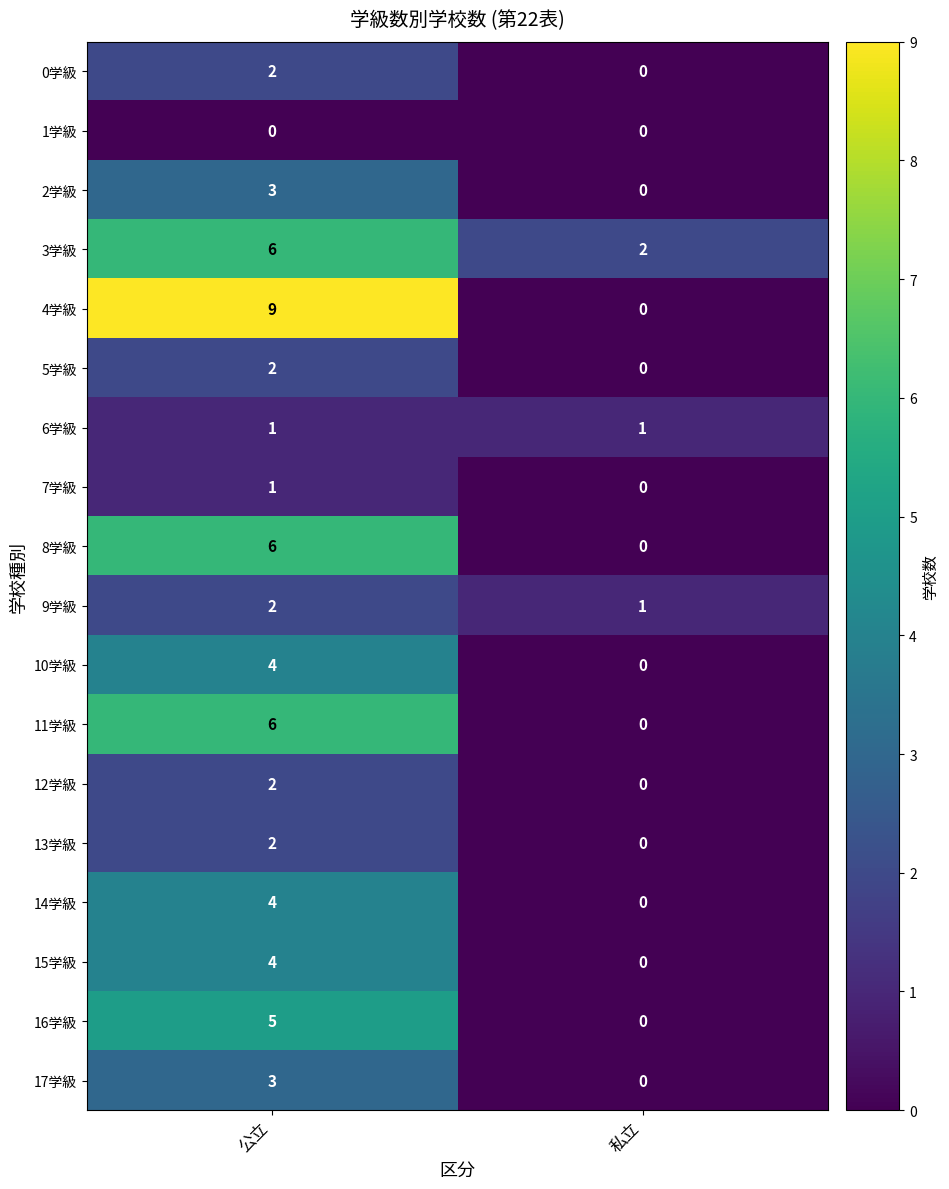

Which series changed the most between 公立 and 私立?

4学級